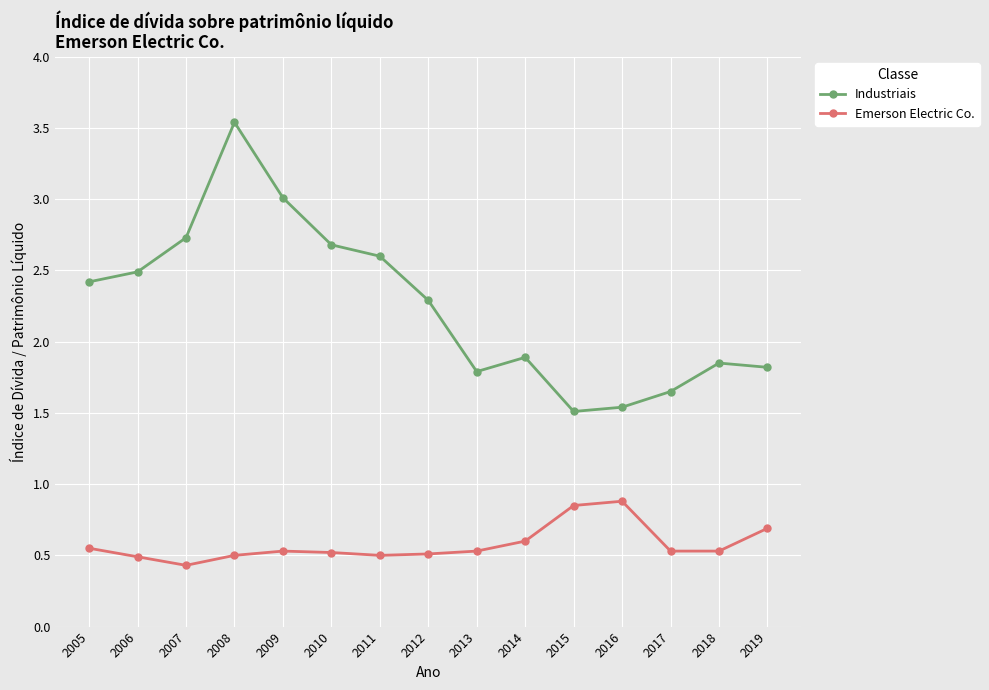

Rank the series by their maximum value, from highest to lowest.

Industriais, Emerson Electric Co.